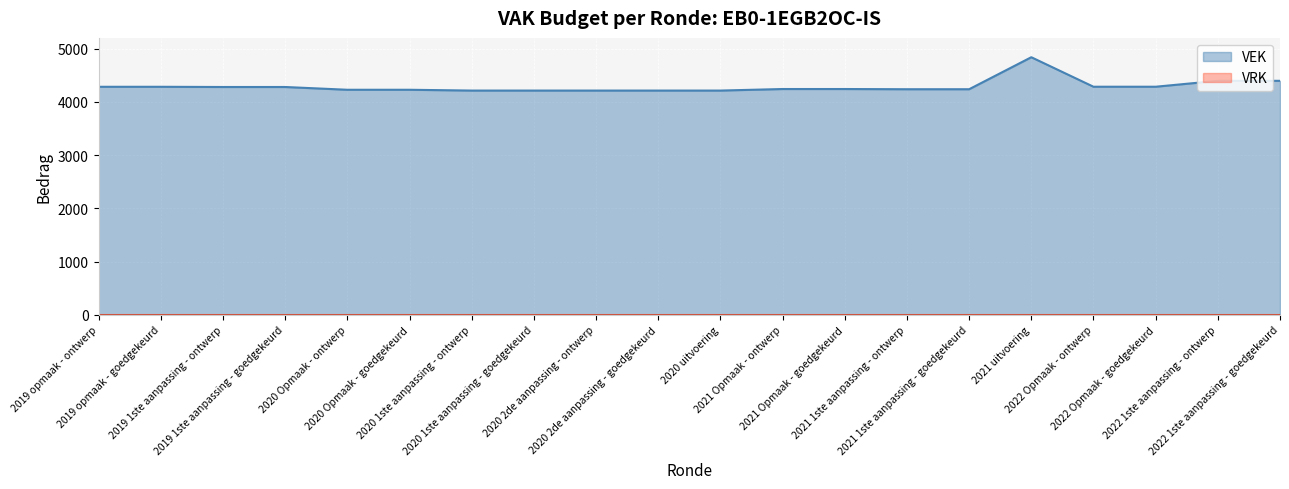

How many series are shown in this chart?

2